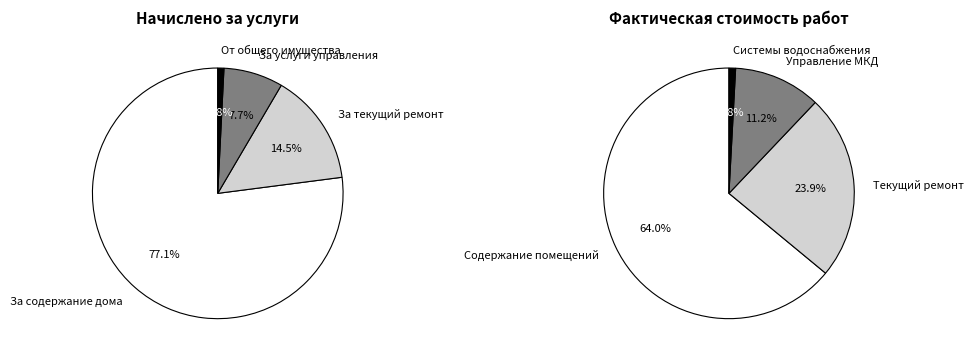

What is the difference between the highest and lowest values at За содержание дома?

245617.6